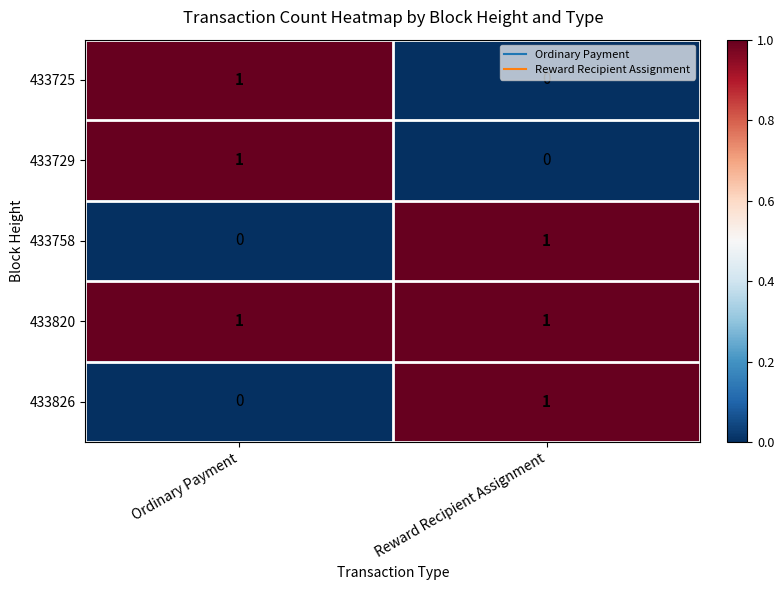

Reading left to right, what are all the values shown in this chart?

433725: 1	0
433729: 1	0
433758: 0	1
433820: 1	1
433826: 0	1